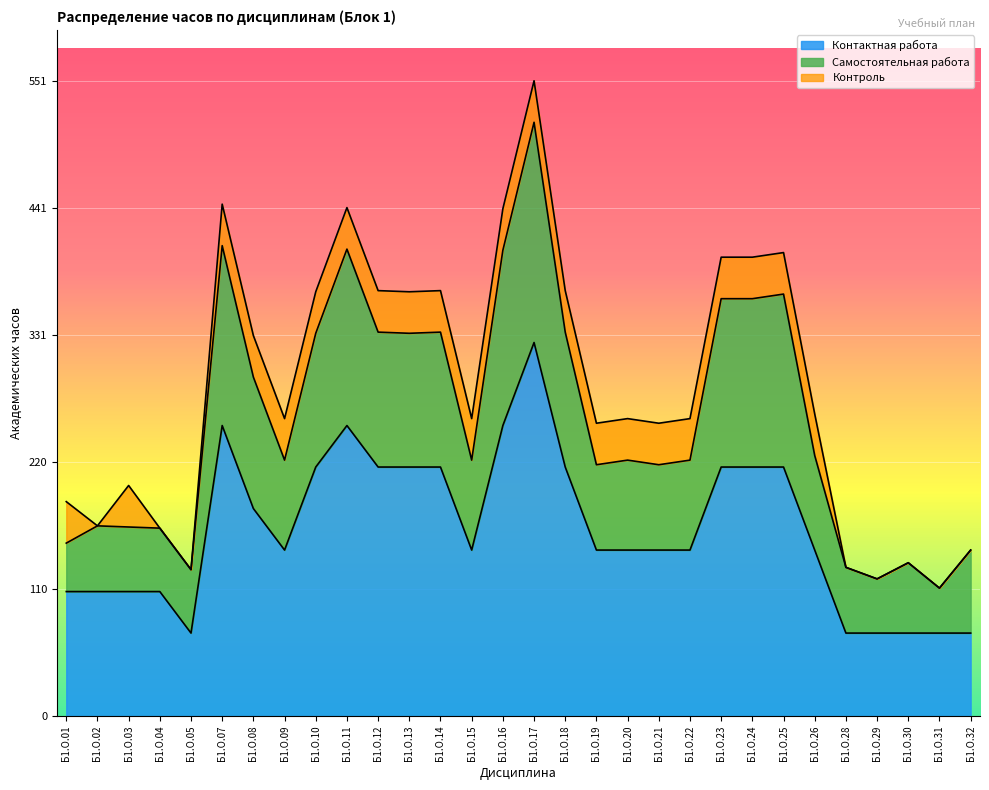

In Самостоятельная работа, how many points are higher than both neighbors (excluding endpoints)?

8